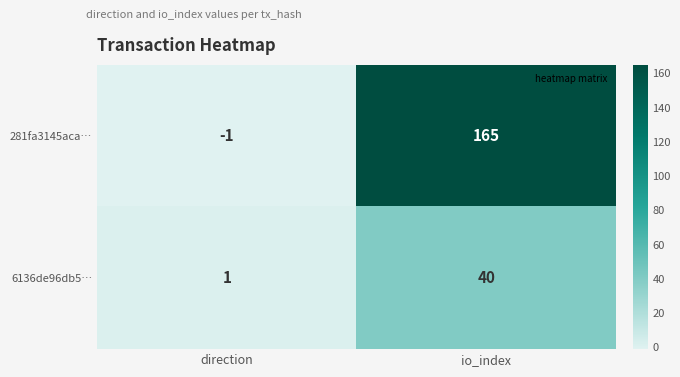

Which series has the largest total across all categories?

281fa3145aca…